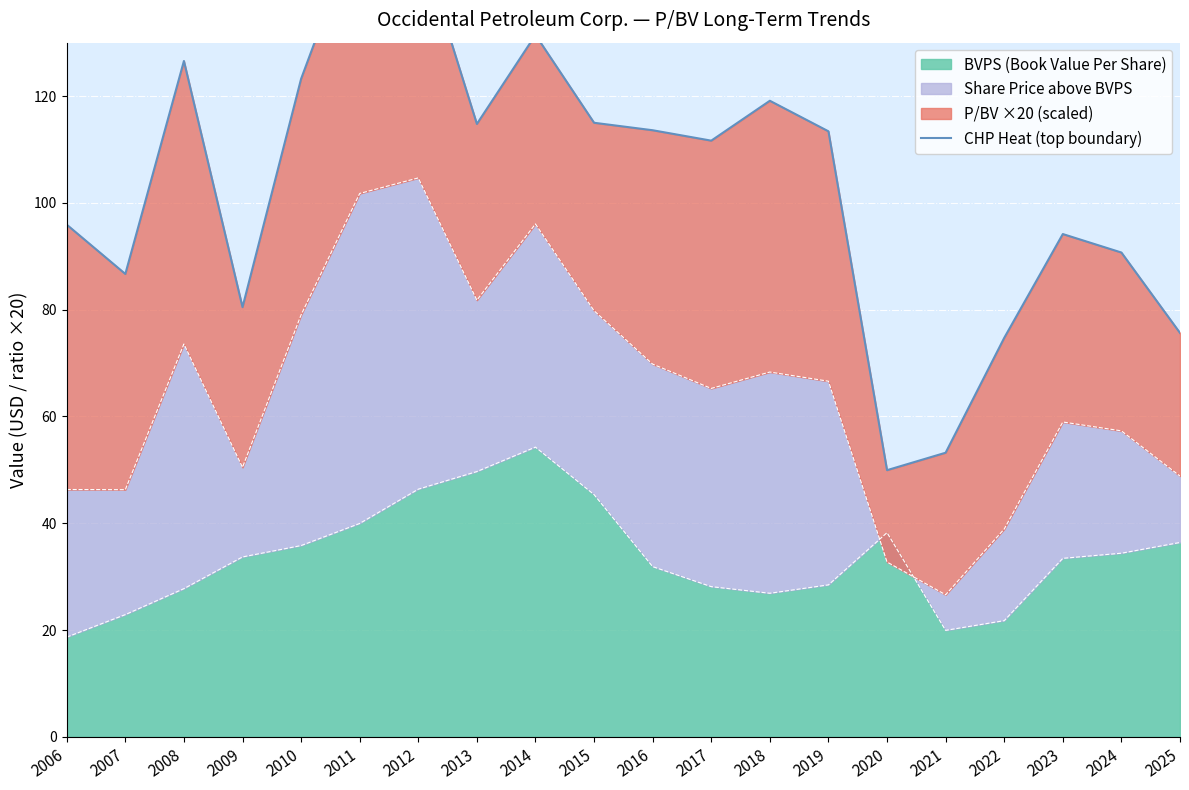

True or false: the data shows 149.9 at 2012.

True